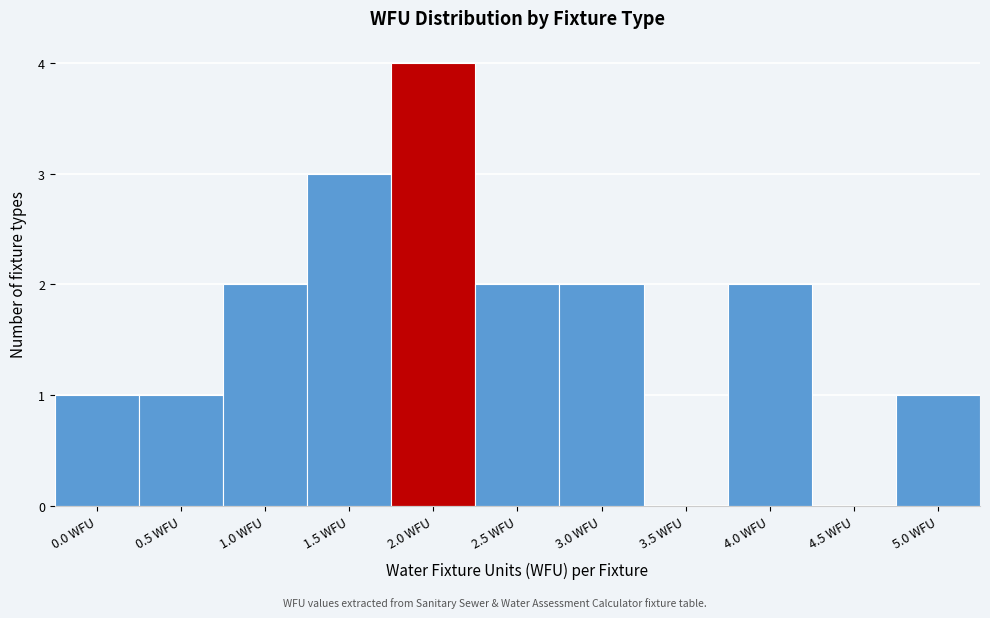

Reading right to left, list all the values displayed in this chart.

5.0 WFU=1	4.5 WFU=0	4.0 WFU=2	3.5 WFU=0	3.0 WFU=2	2.5 WFU=2	2.0 WFU=4	1.5 WFU=3	1.0 WFU=2	0.5 WFU=1	0.0 WFU=1